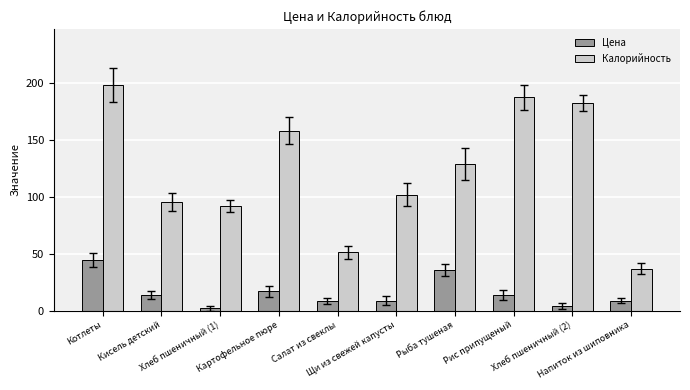

The value of Калорийность at Напиток из шиповника is 15.4. True or false?

False